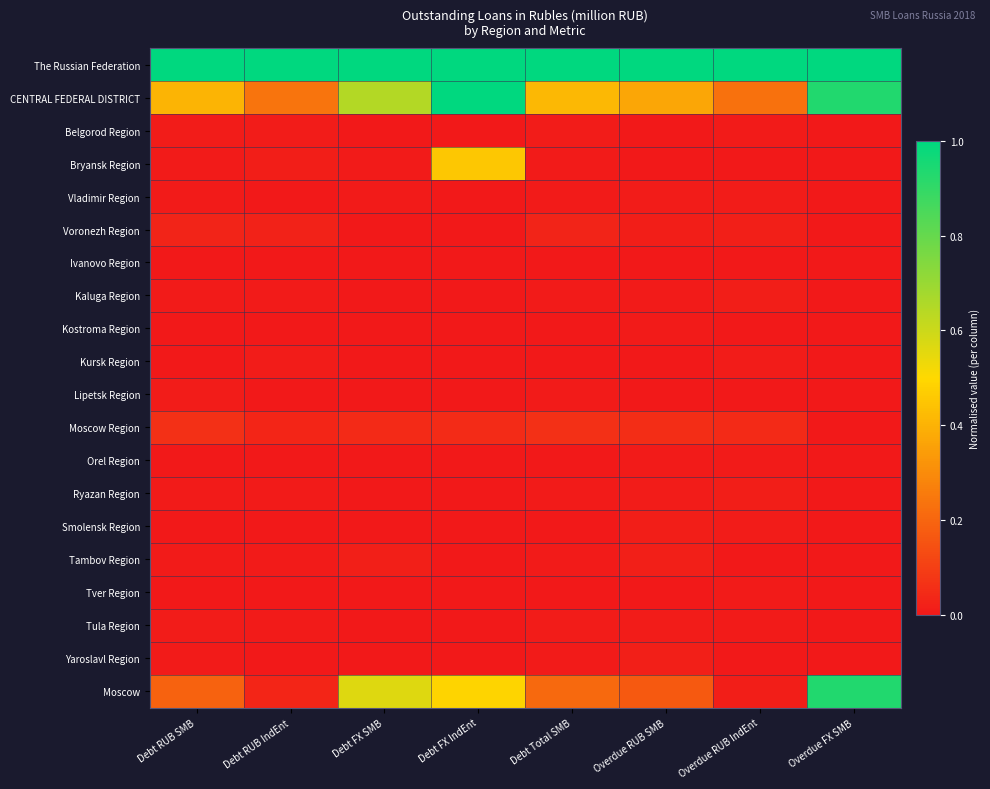

How many distinct data groups are displayed?

20